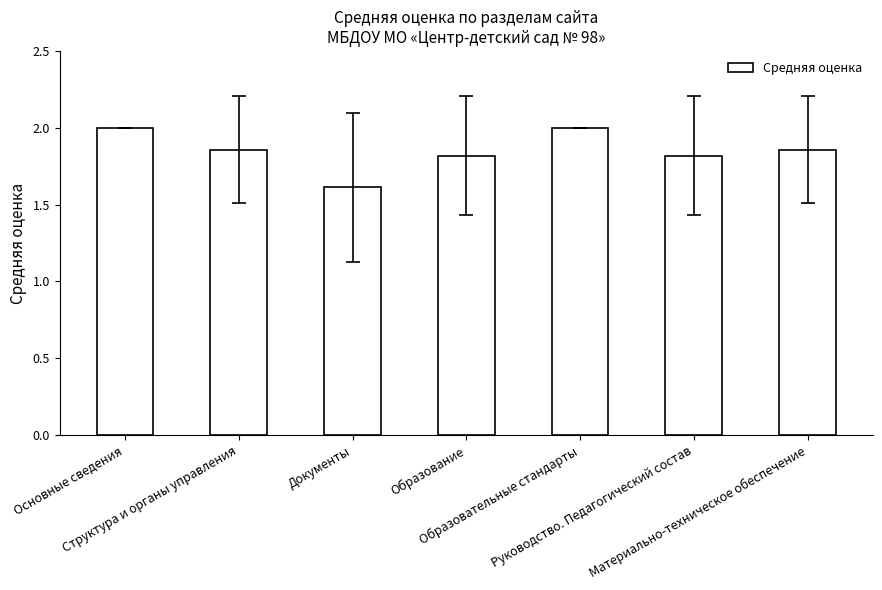

At which category does the chart reach its minimum across all series?

Документы